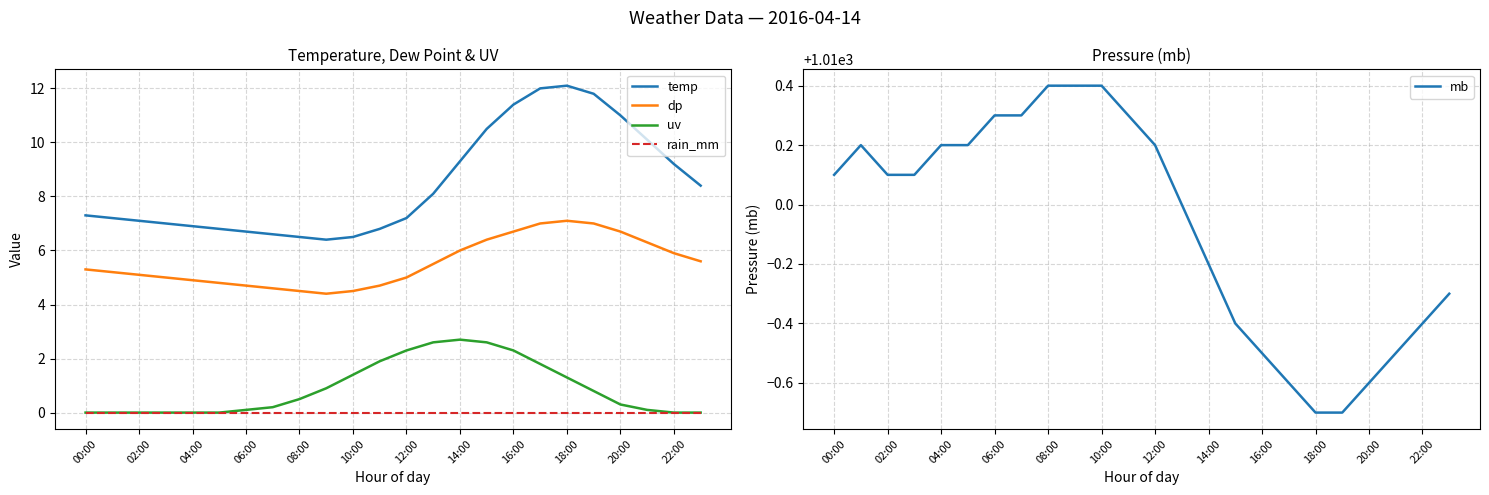

Is the value of rain_mm at 10:00 greater than the value of dp at 08:00?

No